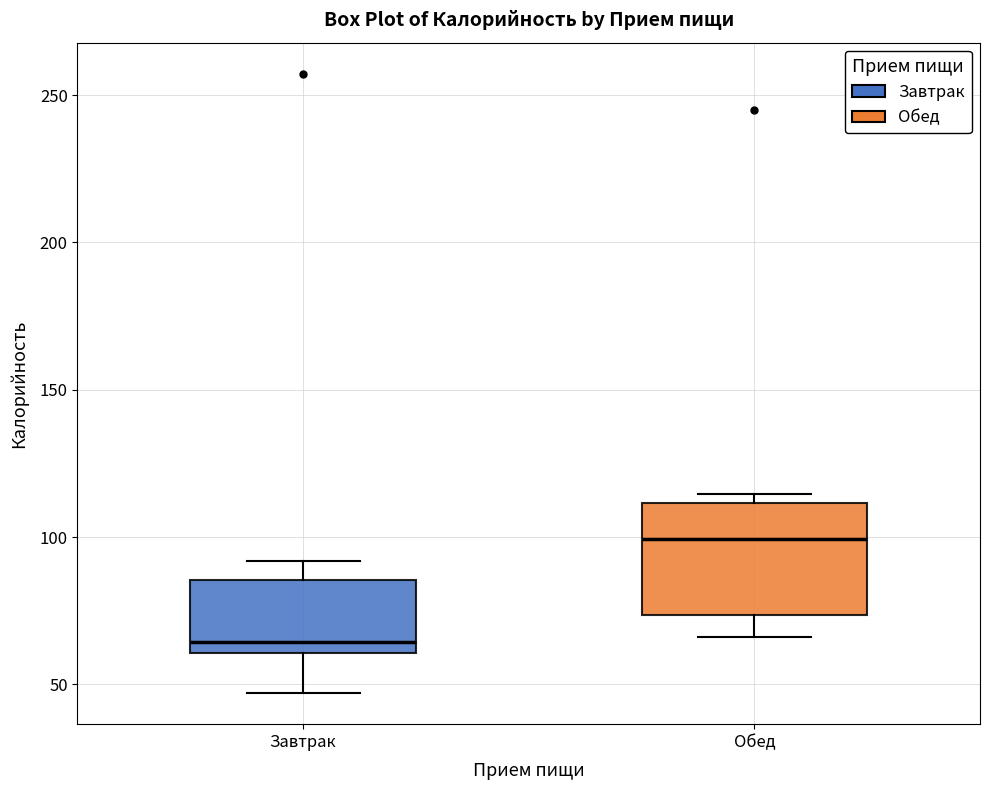

Which box's median line is the highest?

Обед